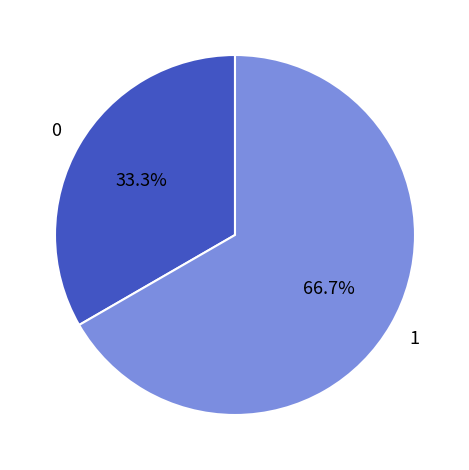

Is there a majority slice in this chart?

Yes